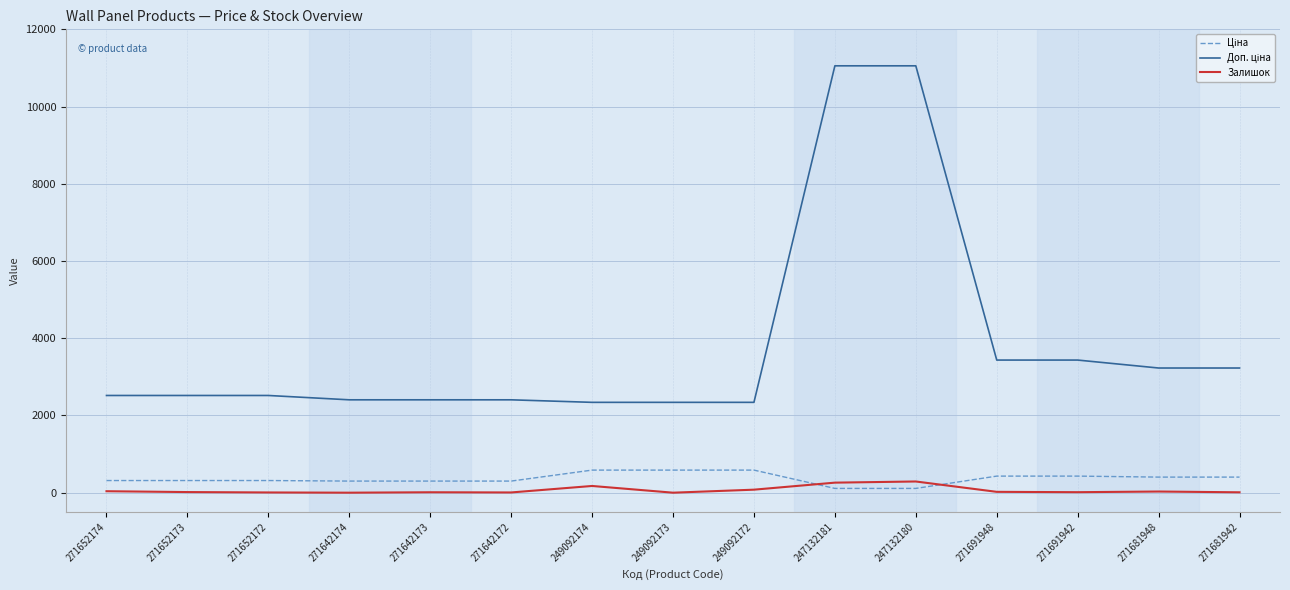

What is the greatest value displayed?

11055.0